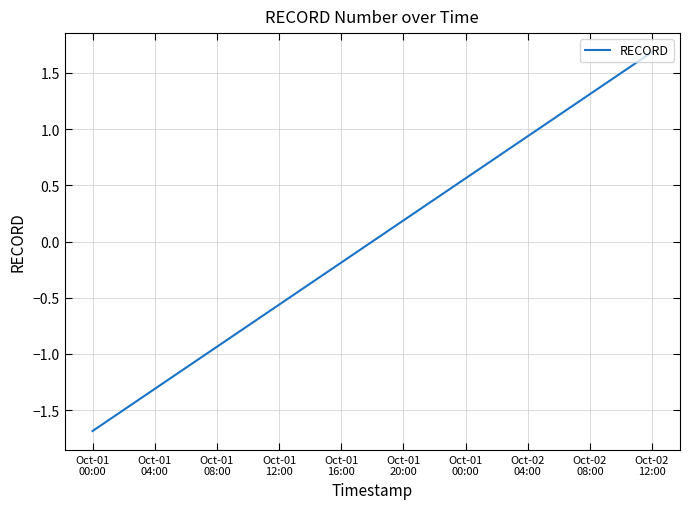

True or false: the data has more than 1 interior local peaks.

False